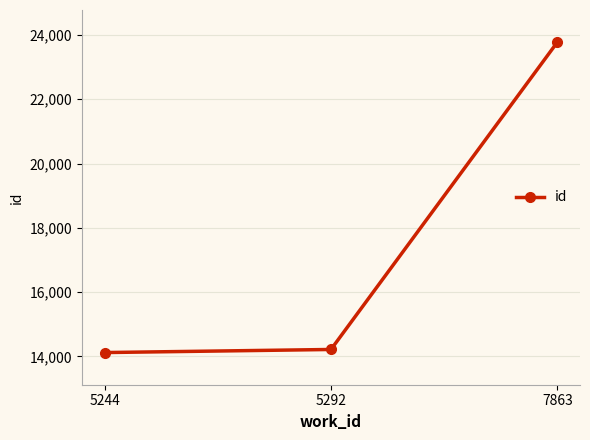

What is the approximate value at 5292, to the nearest 100?

14200